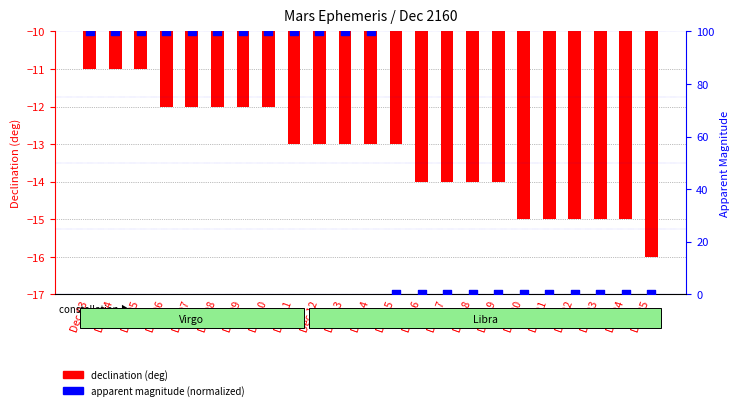

What is the total value across all series at Dec 06?

88.0